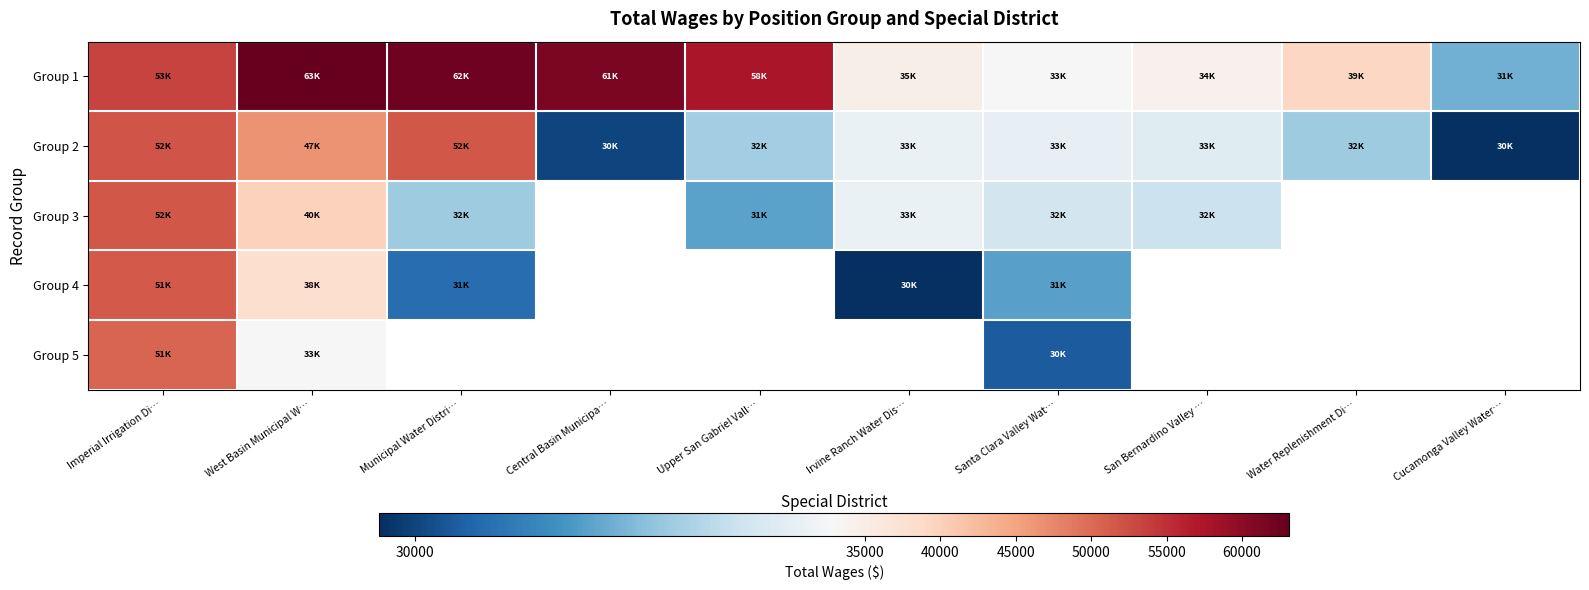

Is it true that Group 2 equals 42626.0 at San Bernardino Valley …?

False